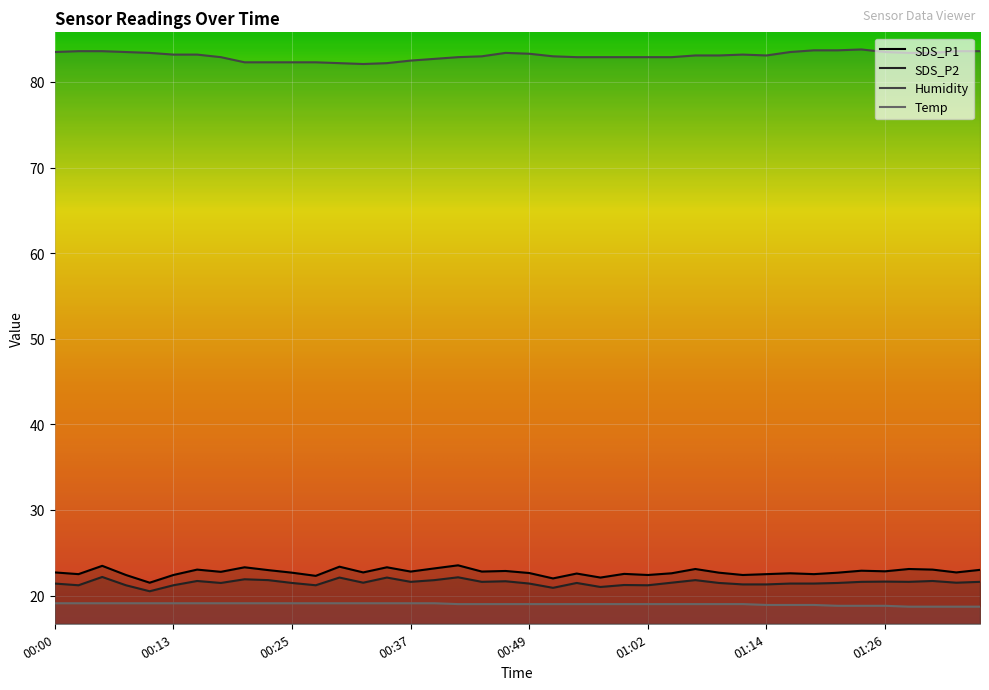

True or false: SDS_P1 and Temp intersect in this chart.

False